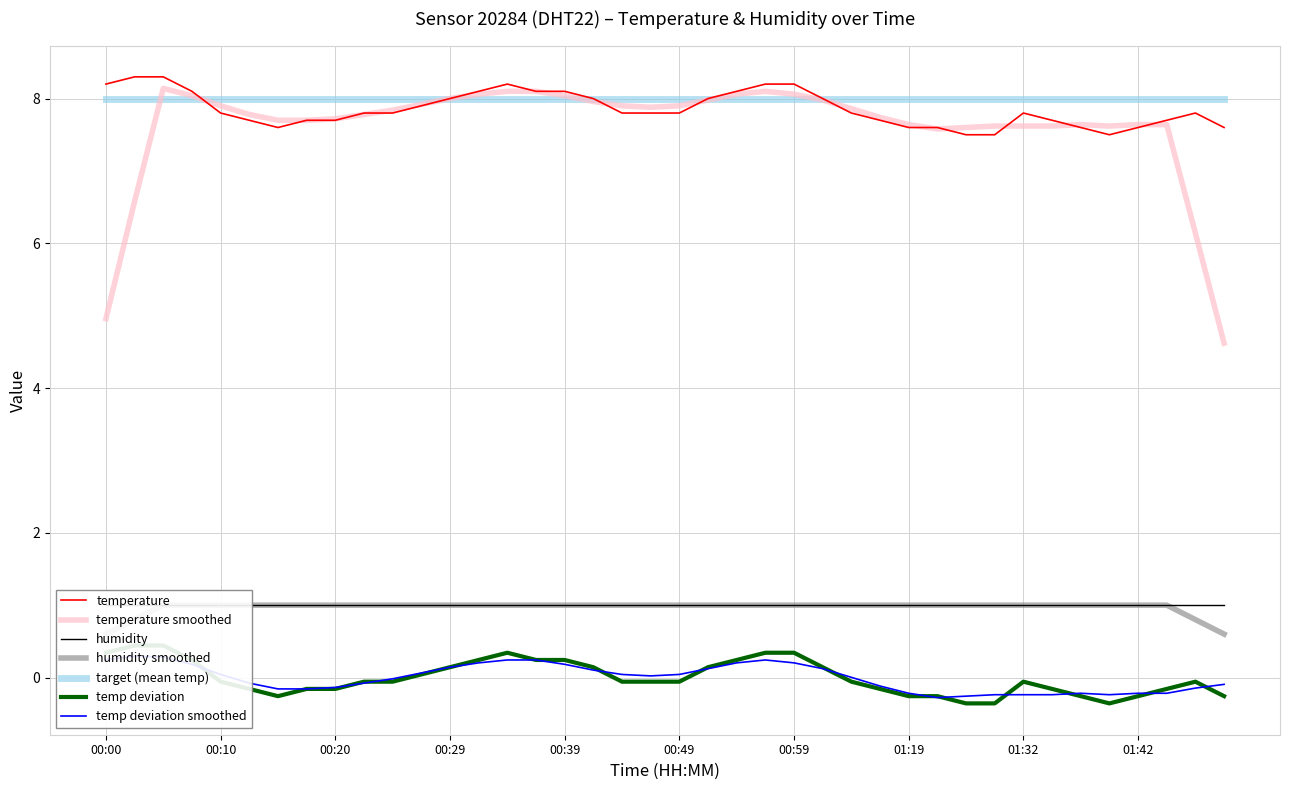

What is the label of the 27th point from the right?

00:32